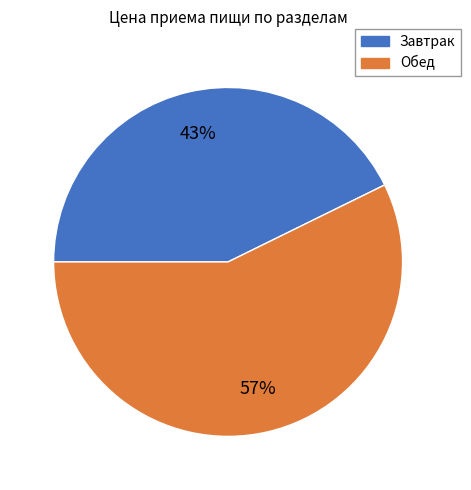

Approximately how many times larger is the value at Обед compared to Завтрак?

1.3